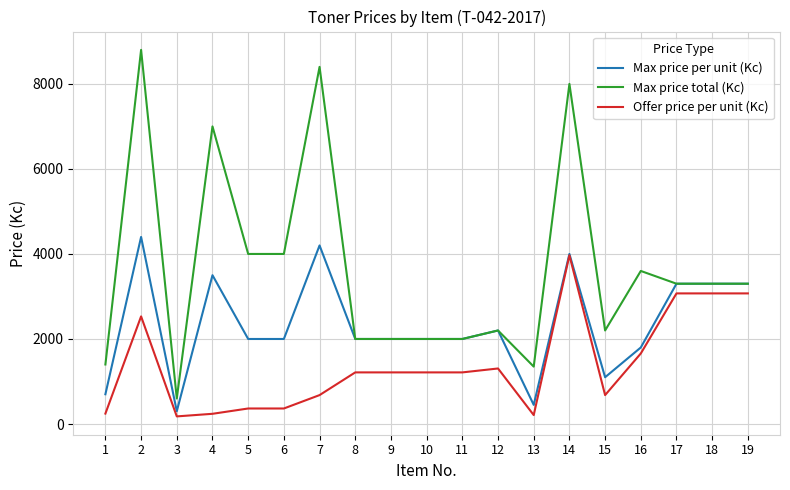

Which series has the largest range (max minus min)?

Max price total (Kc)